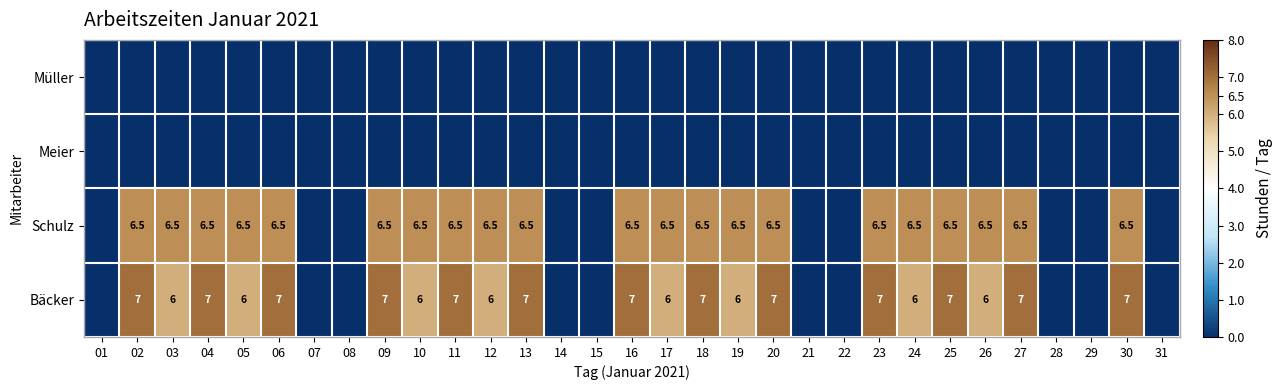

Between 05 and 28, which is larger?

05